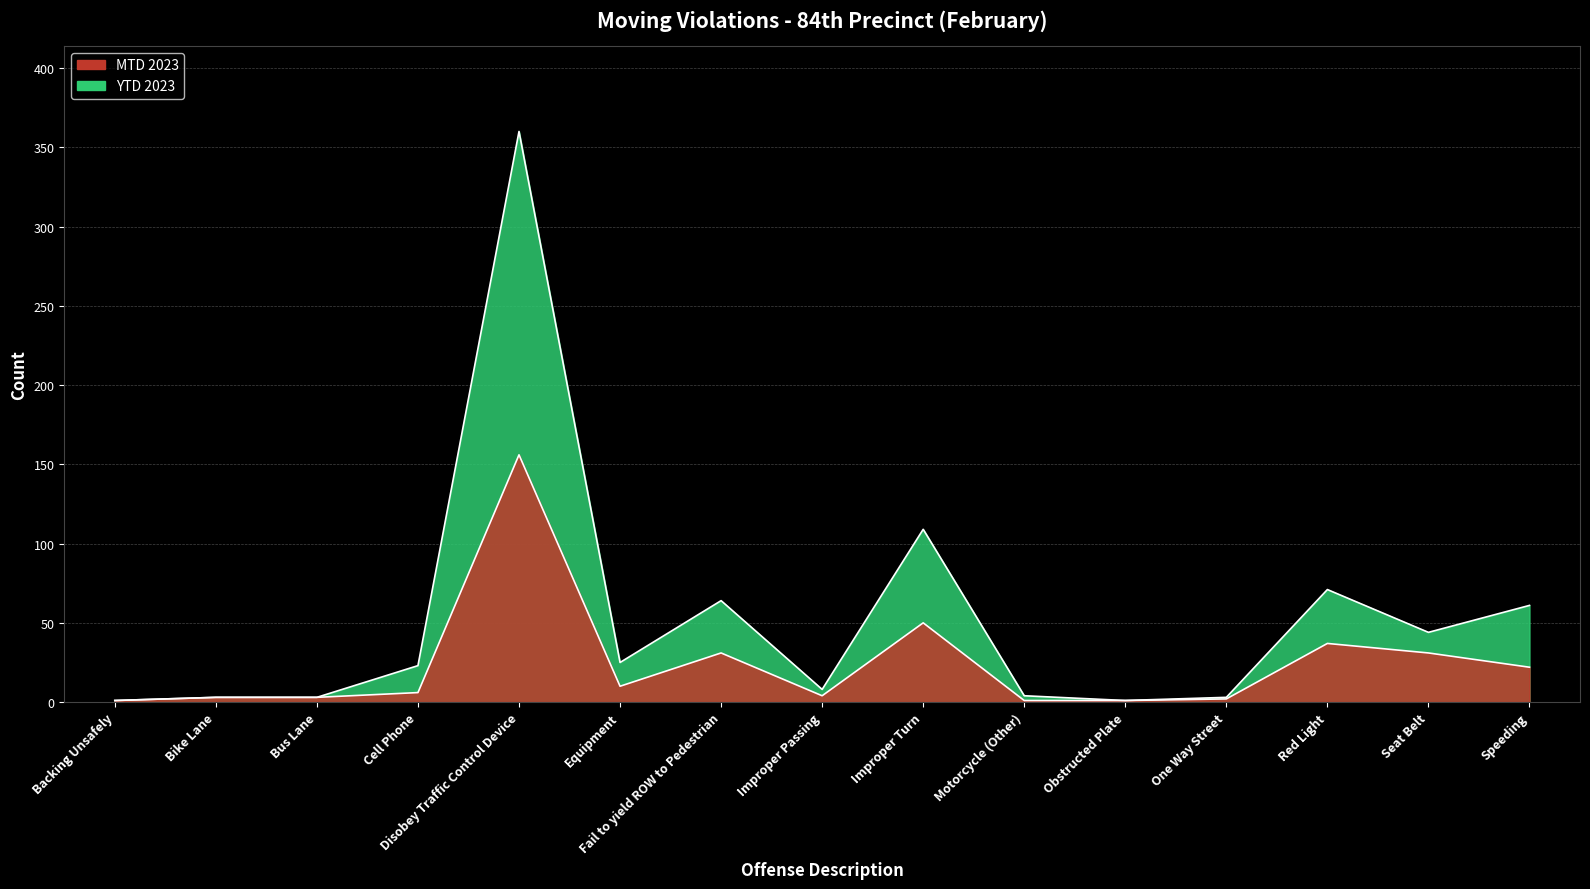

Where is YTD 2023 nearest to the value 180?

Improper Turn